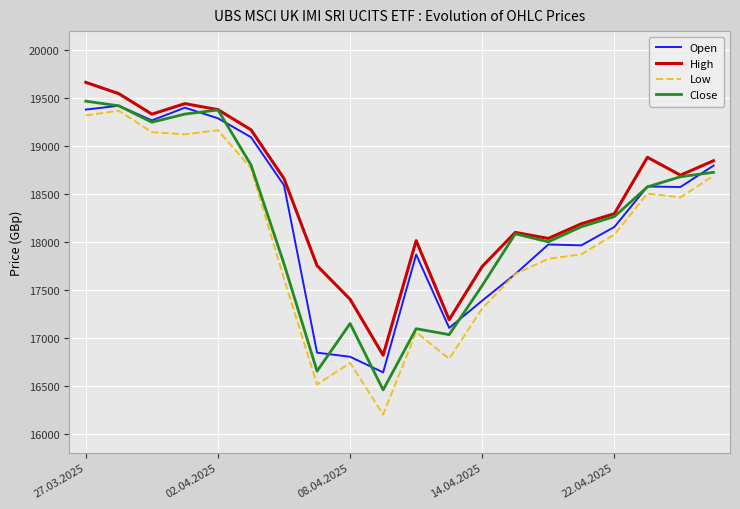

What is the highest value of the Open series?

19421